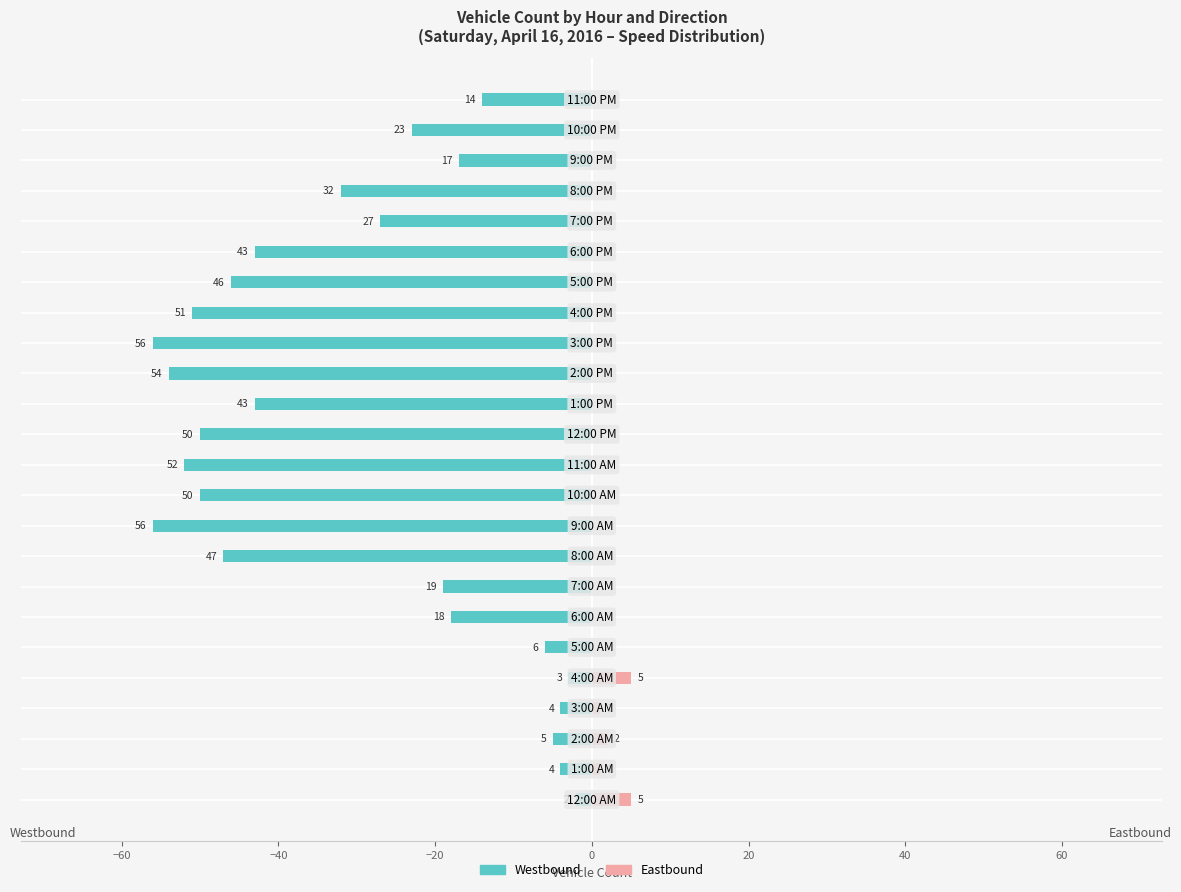

At 21, list the series in order from largest to smallest.

Eastbound, Westbound